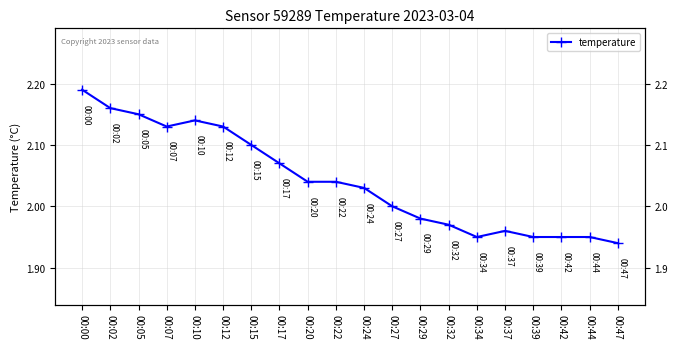

Reading left to right, what are all the values shown in this chart?

2.2	2.2	2.1	2.1	2.1	2.1	2.1	2.1	2.0	2.0	2.0	2.0	2.0	2.0	1.9	2.0	1.9	1.9	1.9	1.9